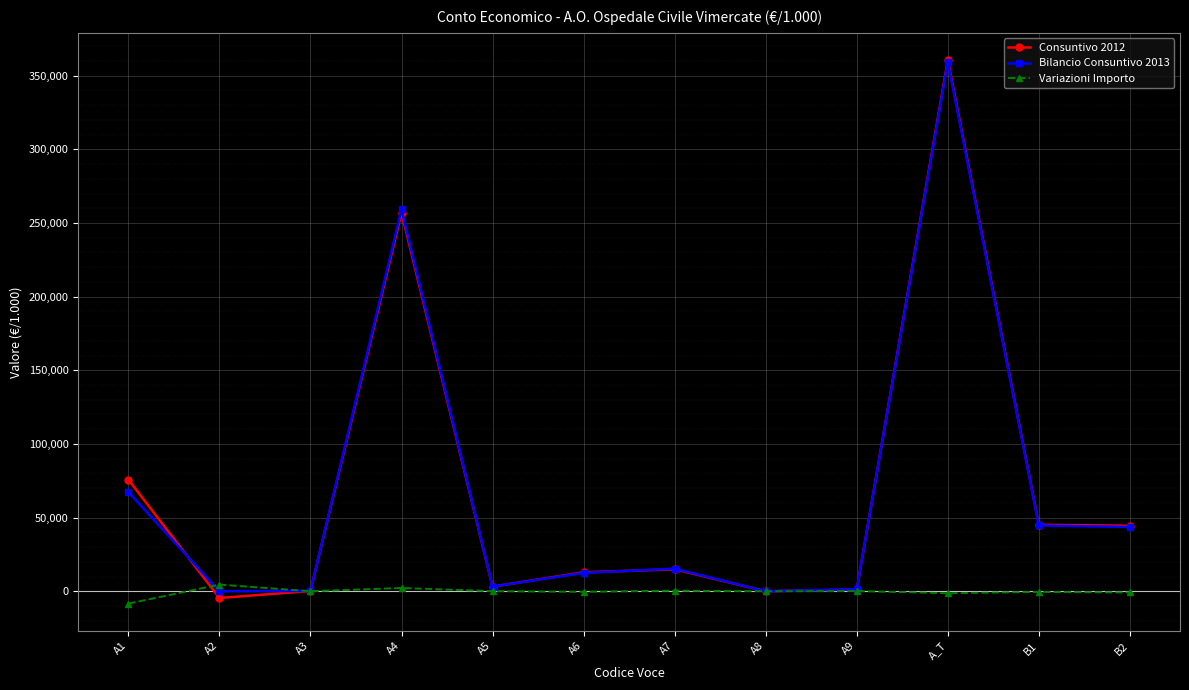

How many data points does each series have?

12